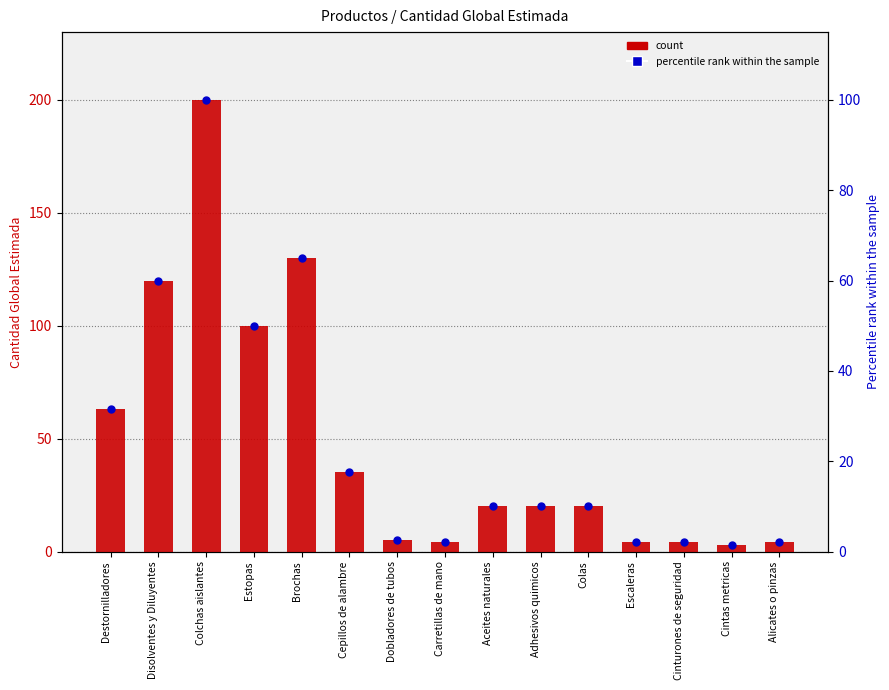

At how many categories does at least one series exceed 10?

9